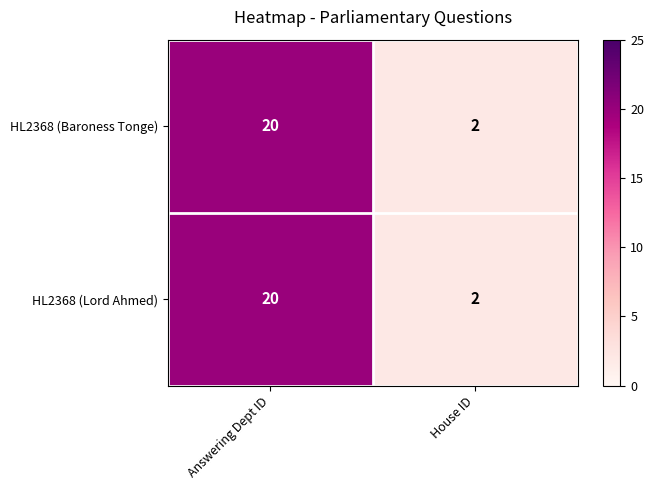

Reading left to right, what are all the values shown in this chart?

HL2368 (Baroness Tonge): 20	2
HL2368 (Lord Ahmed): 20	2